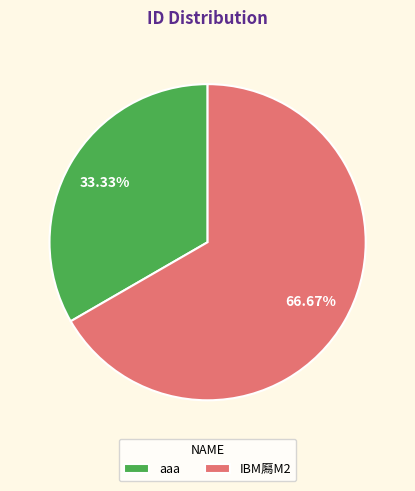

Is there a majority slice in this chart?

Yes